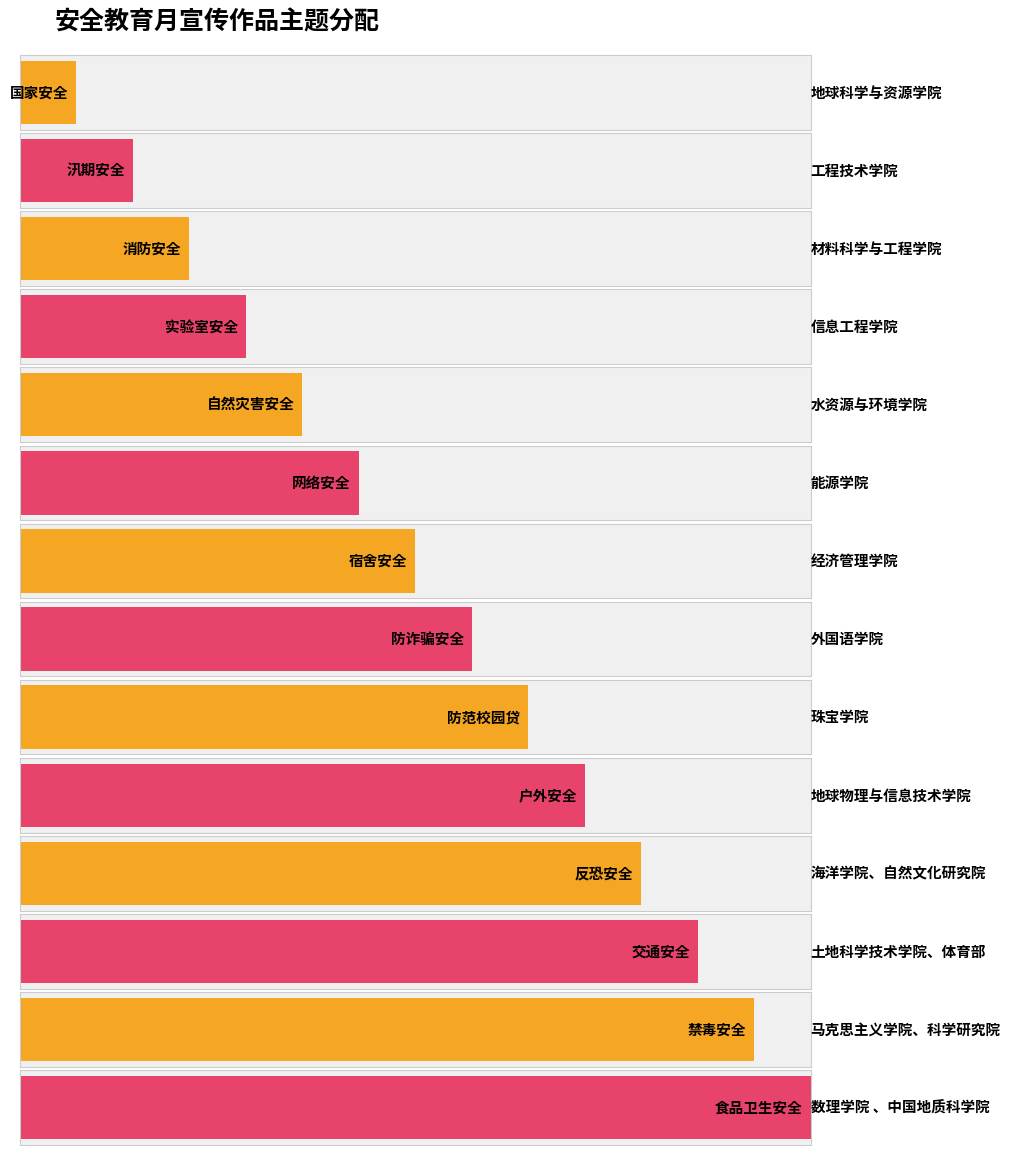

True or false: the data shows 7 at 宿舍安全.

True